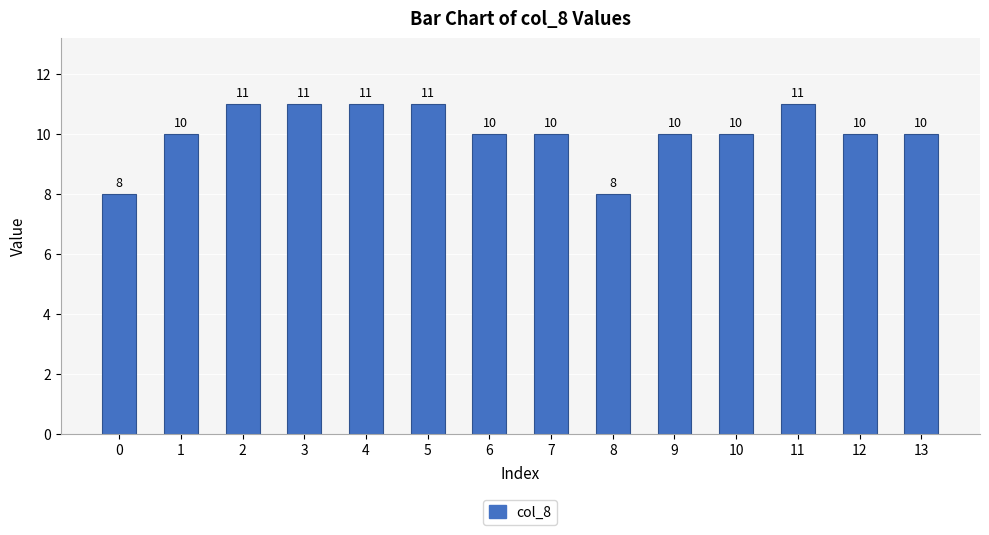

Is it true that the value at 0 is 4?

False